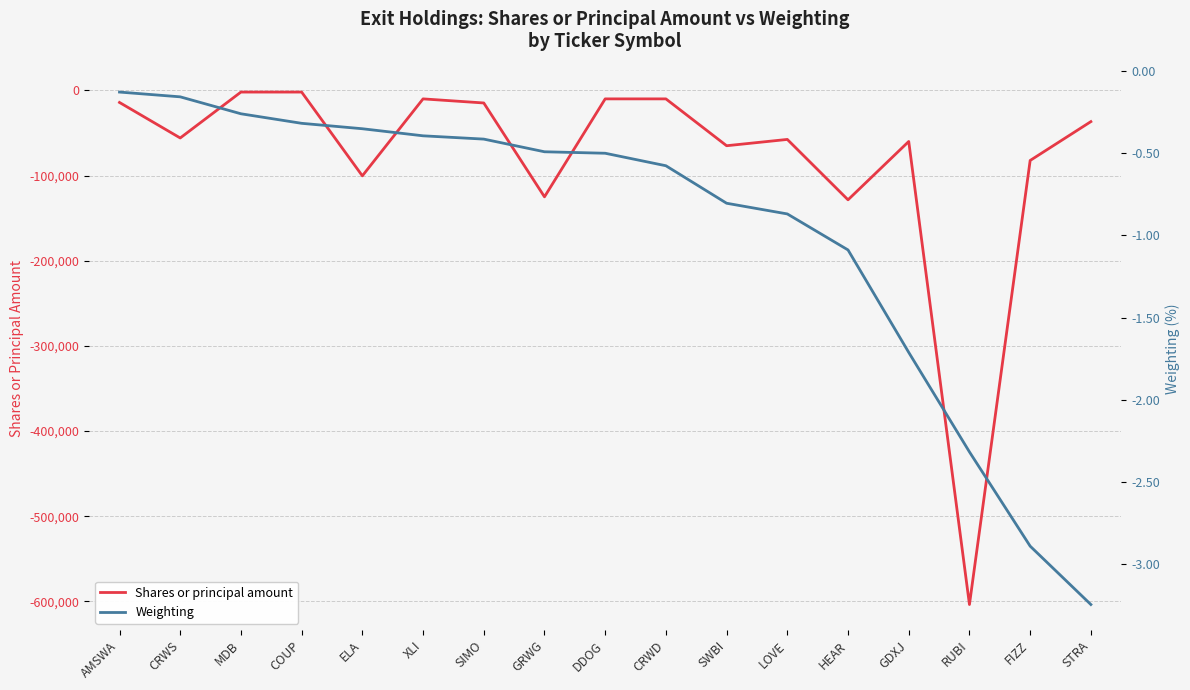

What is the difference between the highest and lowest values at MDB?

1999.7